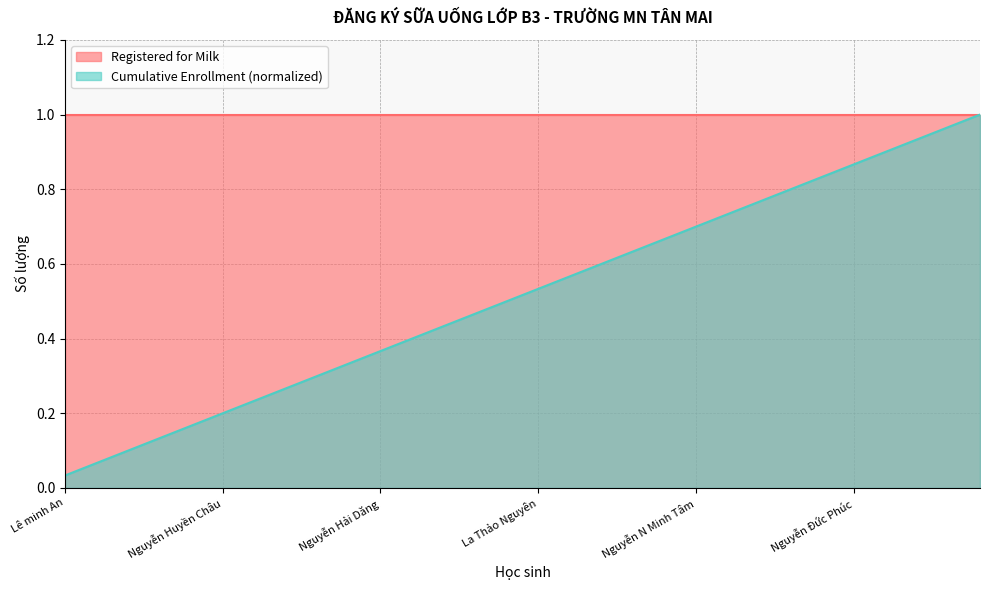

Does the chart display data point markers on the line(s)?

No